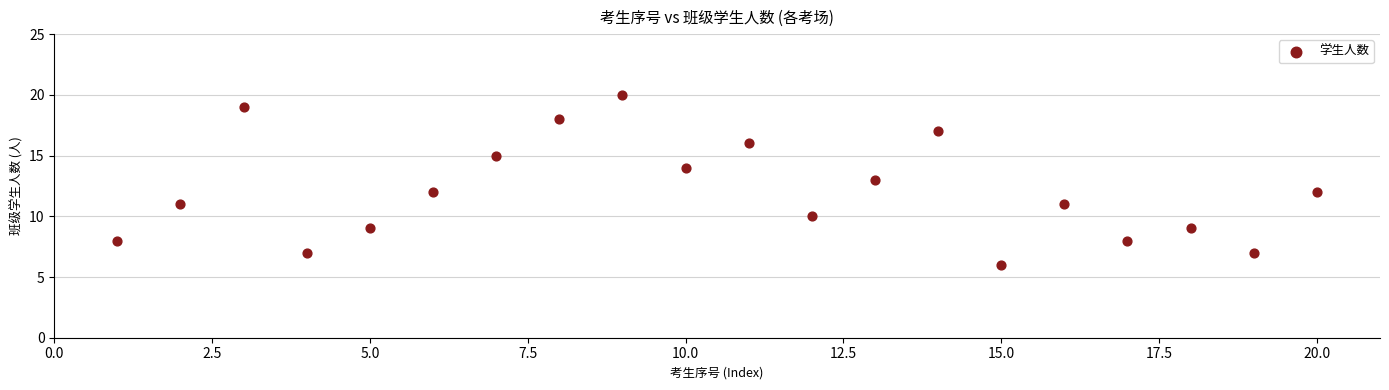

What is the range of Y values (max minus min)?

14